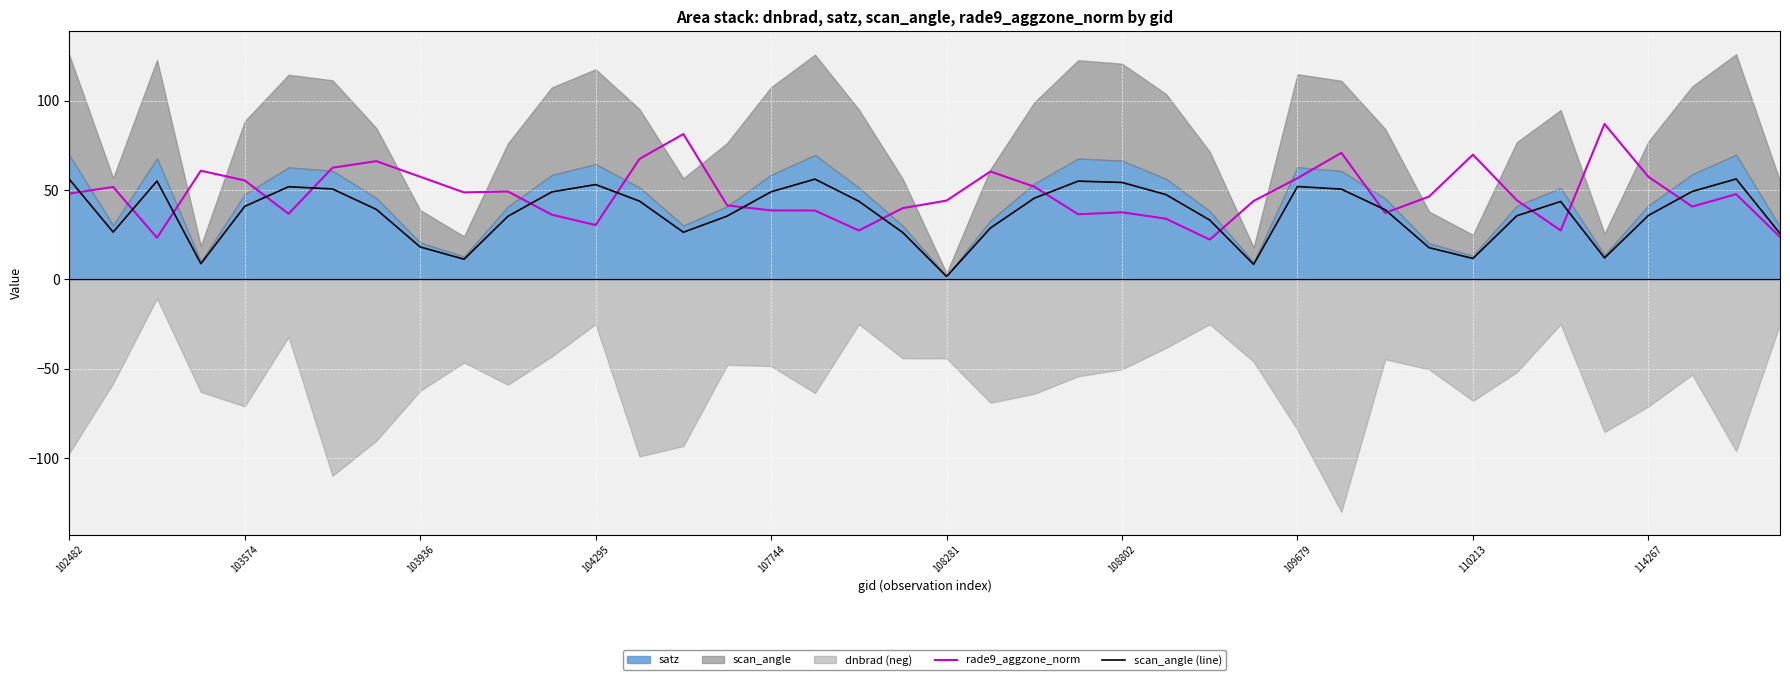

What is the maximum value for scan_angle (line)?

56.2